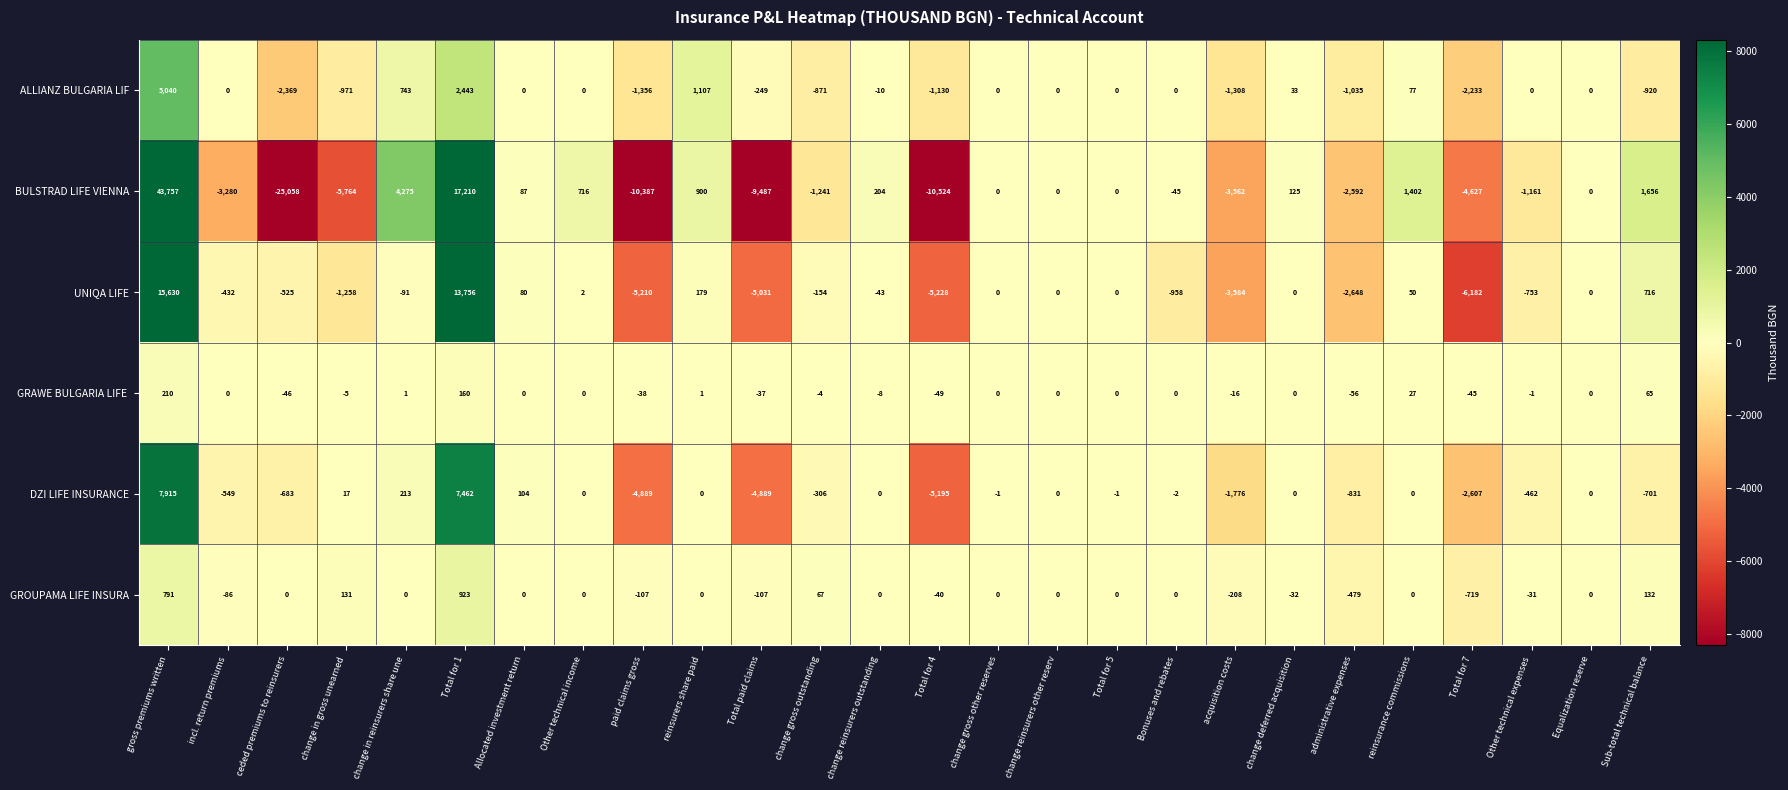

At which label is ALLIANZ BULGARIA LIF closest to 1335?

reinsurers share paid